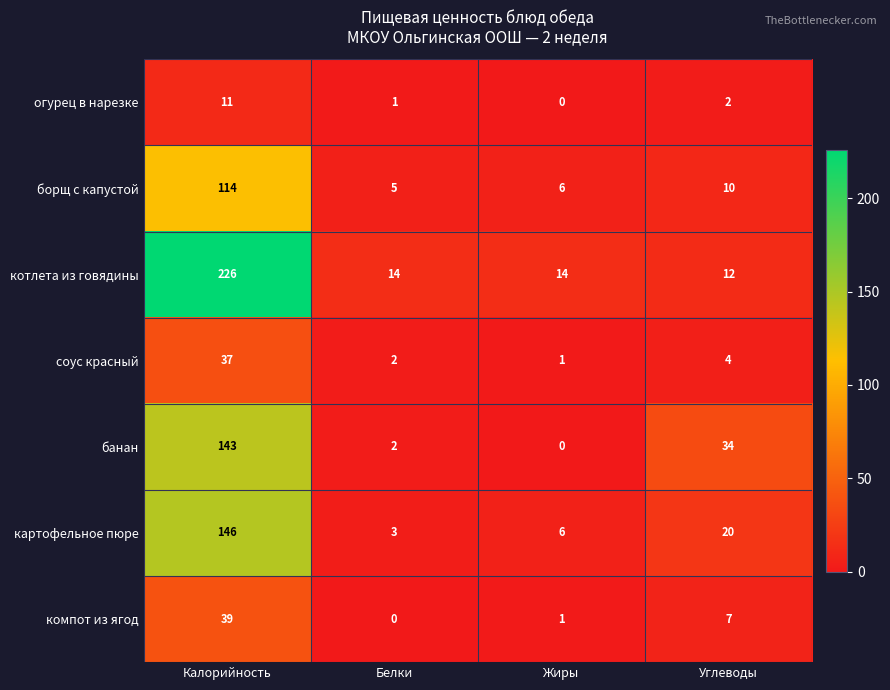

What is the difference between the maximum and minimum values in the компот из ягод series?

39